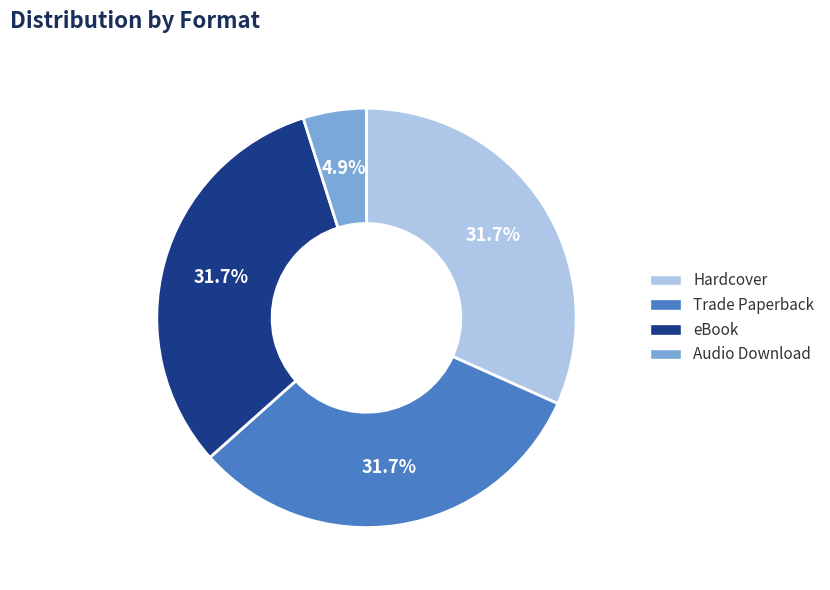

Does eBook represent more than half of the total?

No